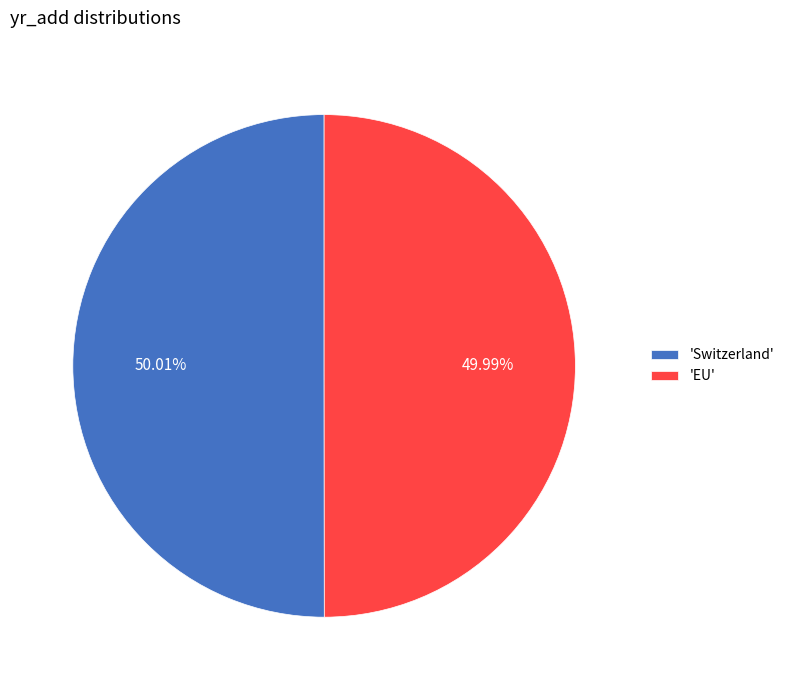

Count the number of slices in the pie.

2